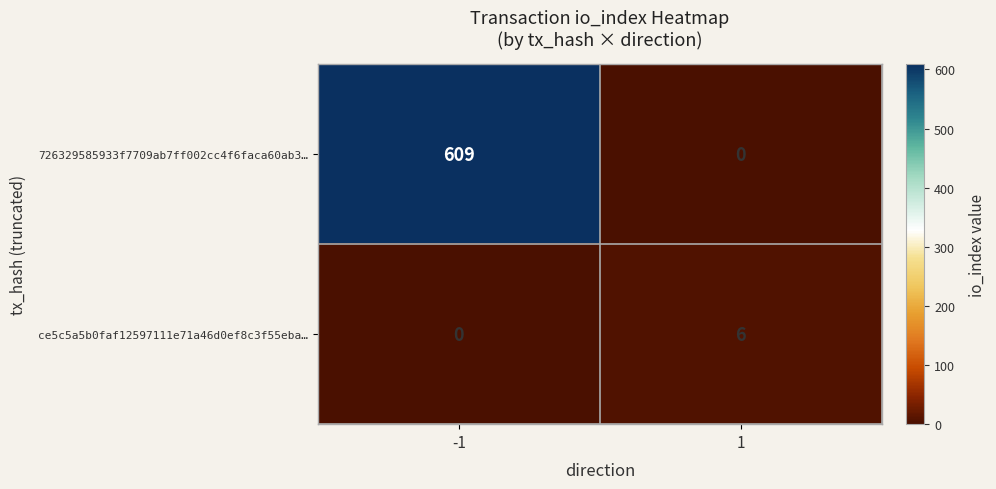

Which series has the largest range (max minus min)?

726329585933f7709ab7ff002cc4f6faca60ab3…